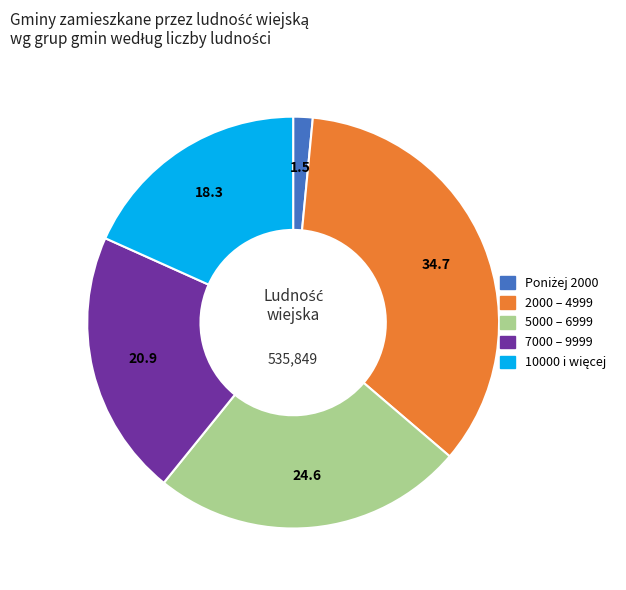

What is the largest slice in the pie chart?

2000 – 4999